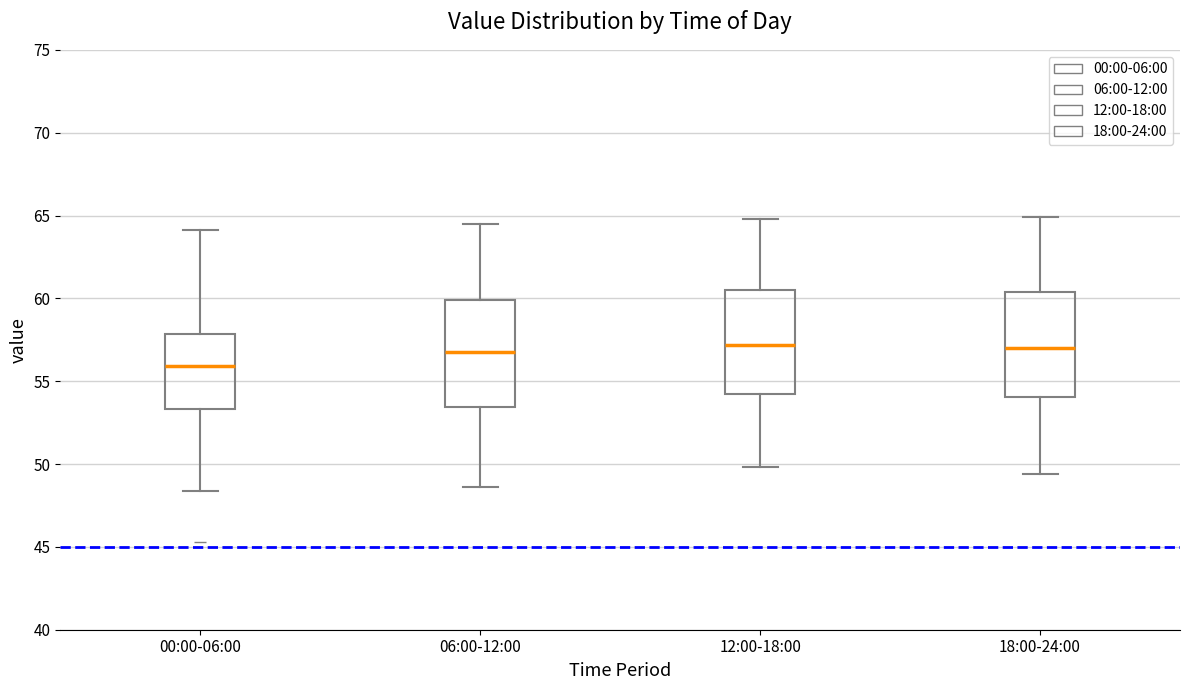

Where does the upper whisker of the box for 06:00-12:00 end on the y-axis? The values are not printed on the chart, so give them approximately, as read against the axis.

64.5